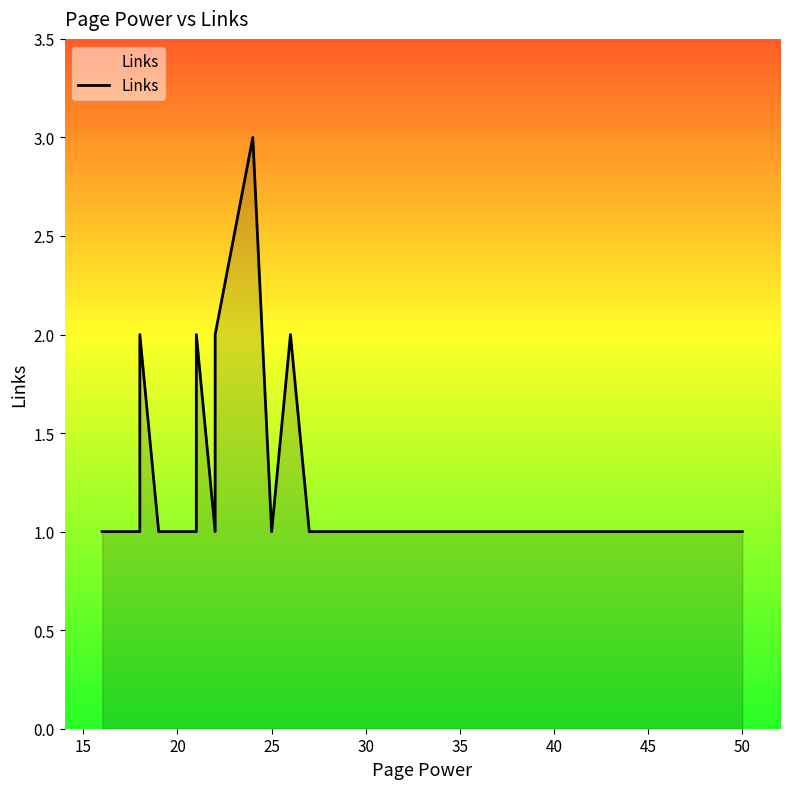

The value at 30 is 3. True or false?

False